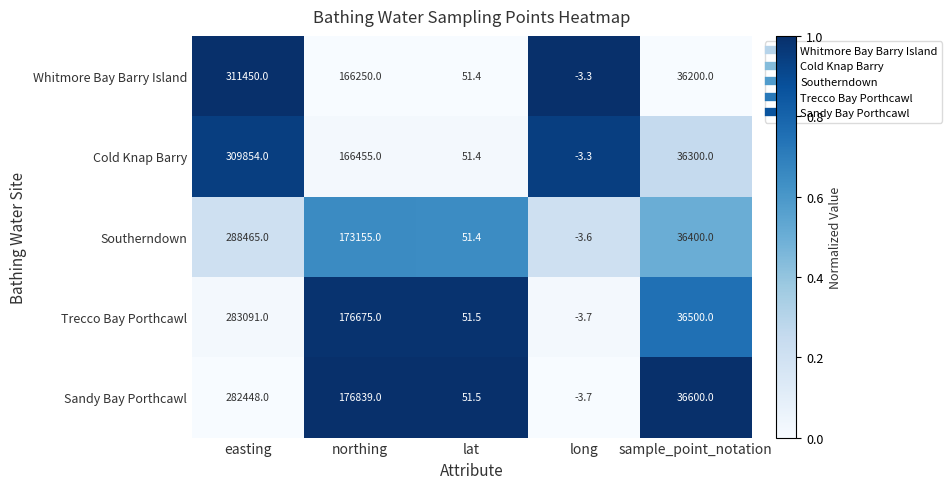

Read the Trecco Bay Porthcawl value at easting.

283091.0